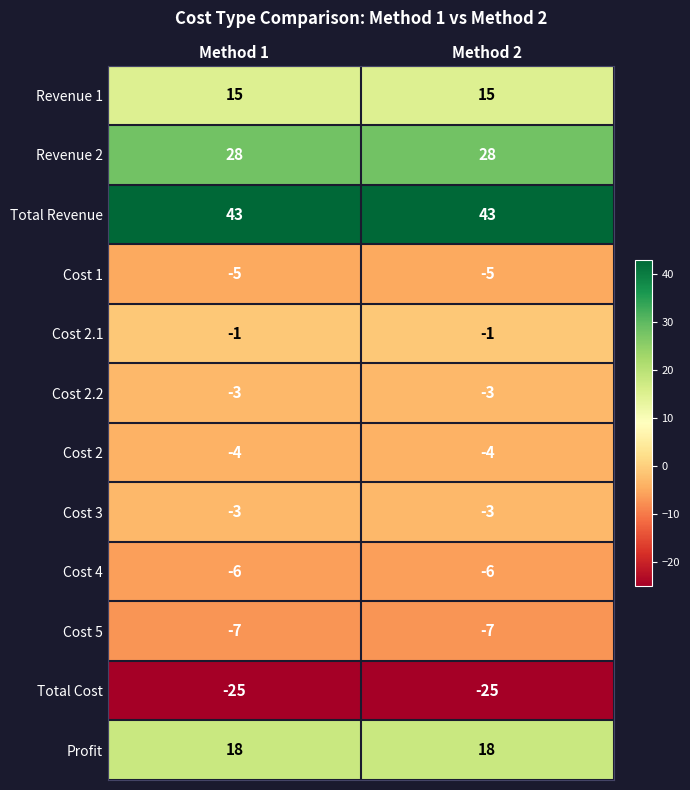

What is the average value of the Cost 4 series?

-6